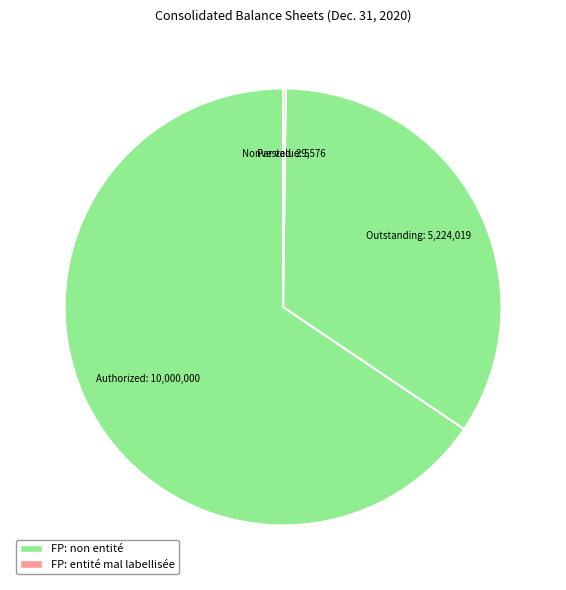

Is there a majority slice in this chart?

Yes